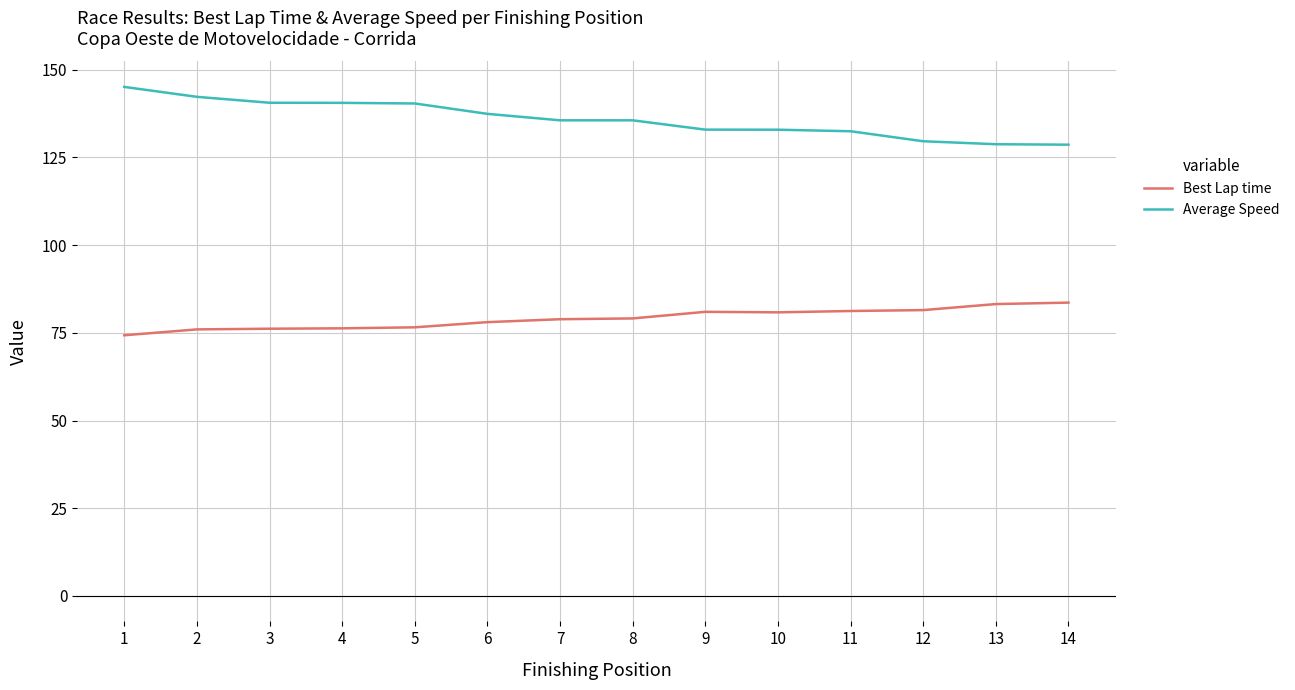

Which series has the largest total across all categories?

Average Speed